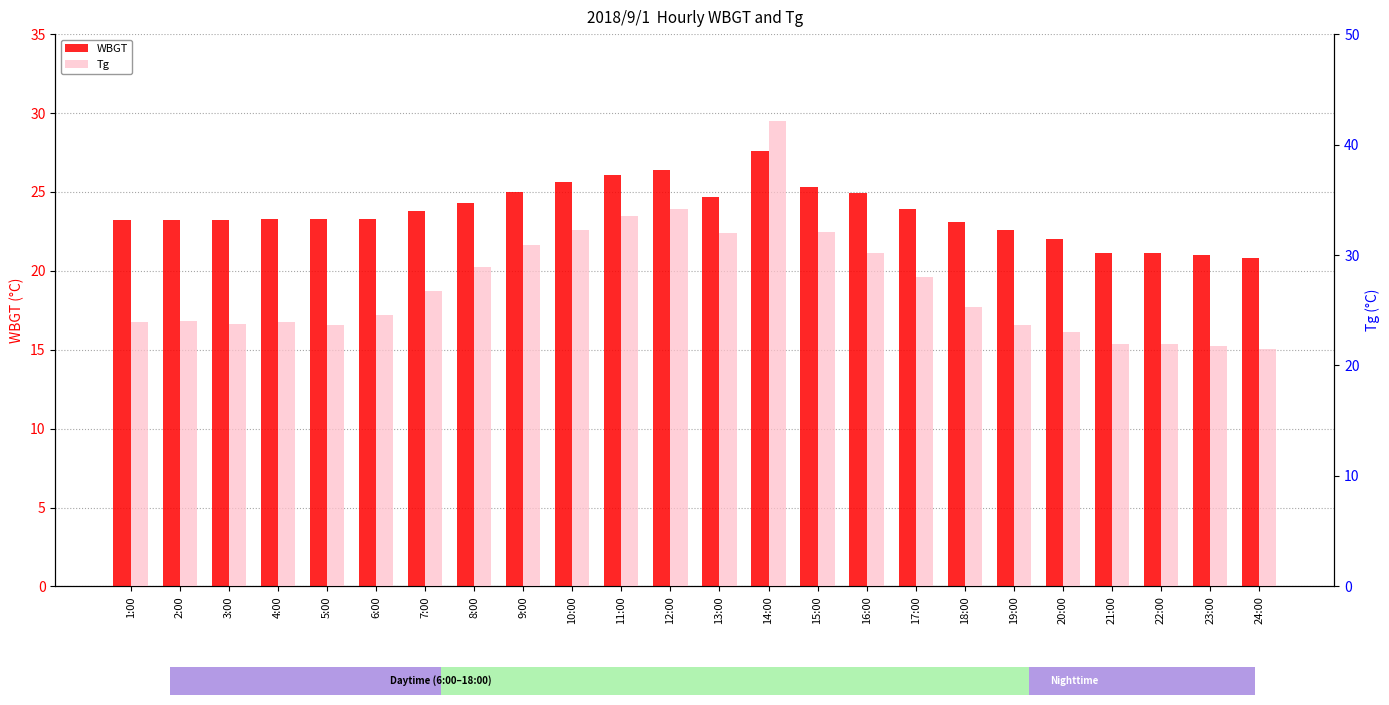

How many bars are there in total?

48